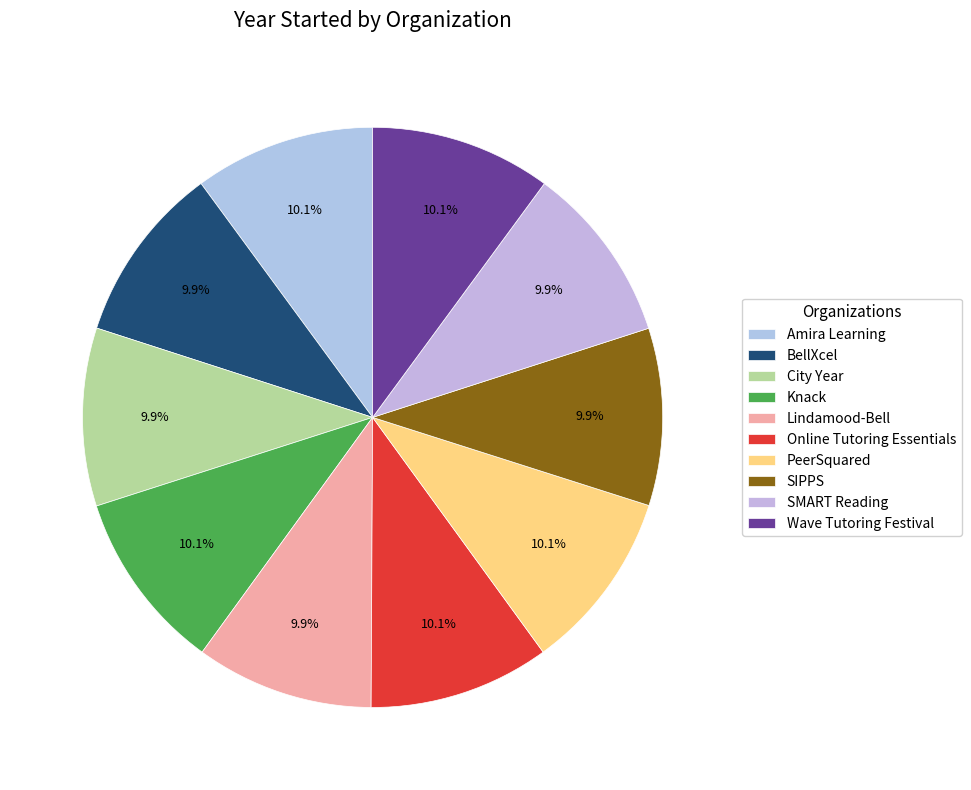

The Online Tutoring Essentials slice represents 17% of the pie. True or false?

False